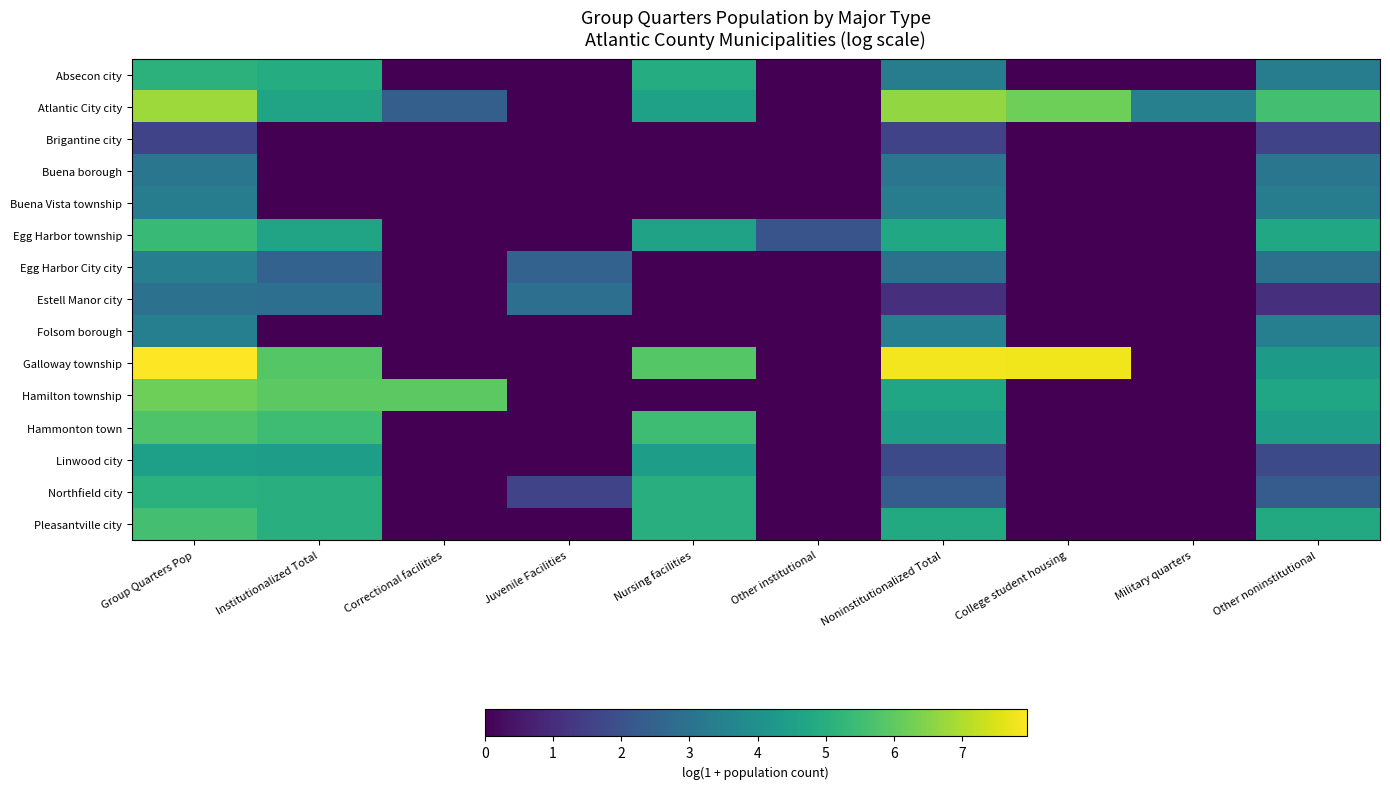

Rank the series by their maximum value, from highest to lowest.

Galloway township, Atlantic City city, Hamilton township, Hammonton town, Pleasantville city, Egg Harbor township, Absecon city, Northfield city, Linwood city, Folsom borough, Egg Harbor City city, Buena Vista township, Buena borough, Estell Manor city, Brigantine city